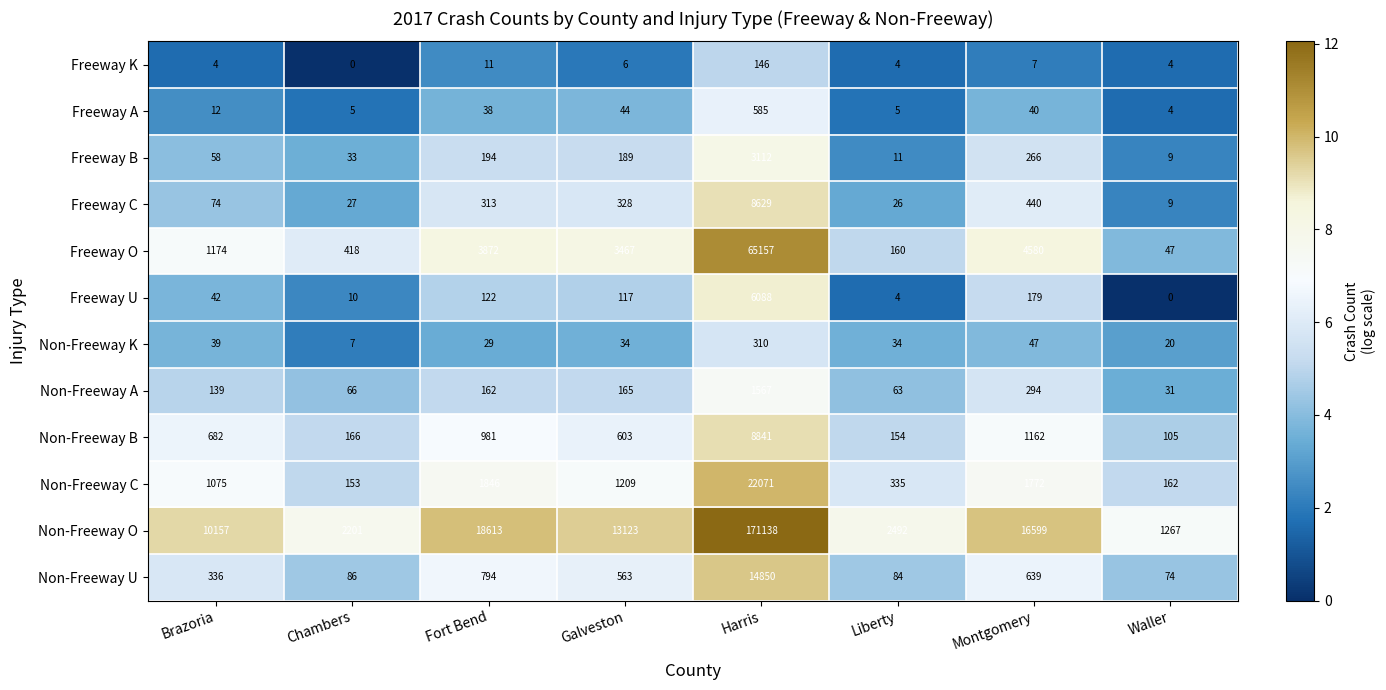

What is the sum of all Freeway O values?

78875